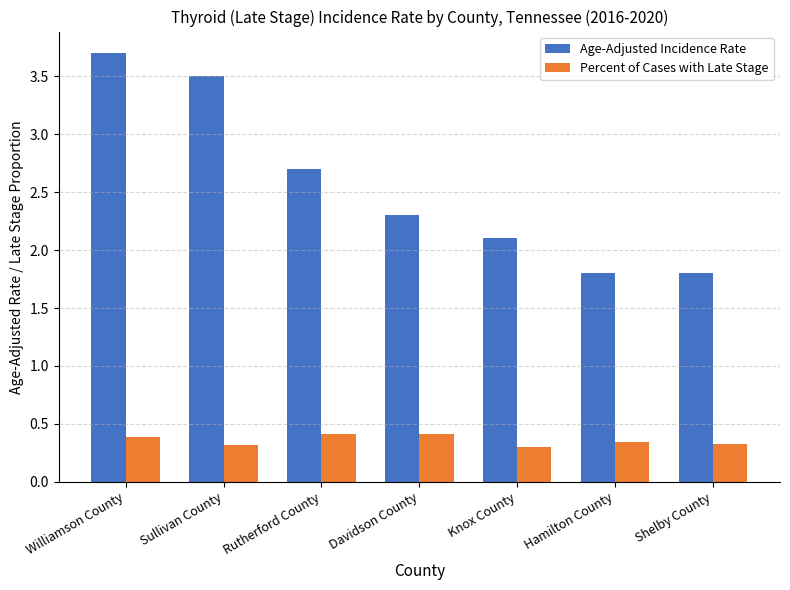

Rank the series at Rutherford County from highest to lowest value.

Age-Adjusted Incidence Rate, Percent of Cases with Late Stage